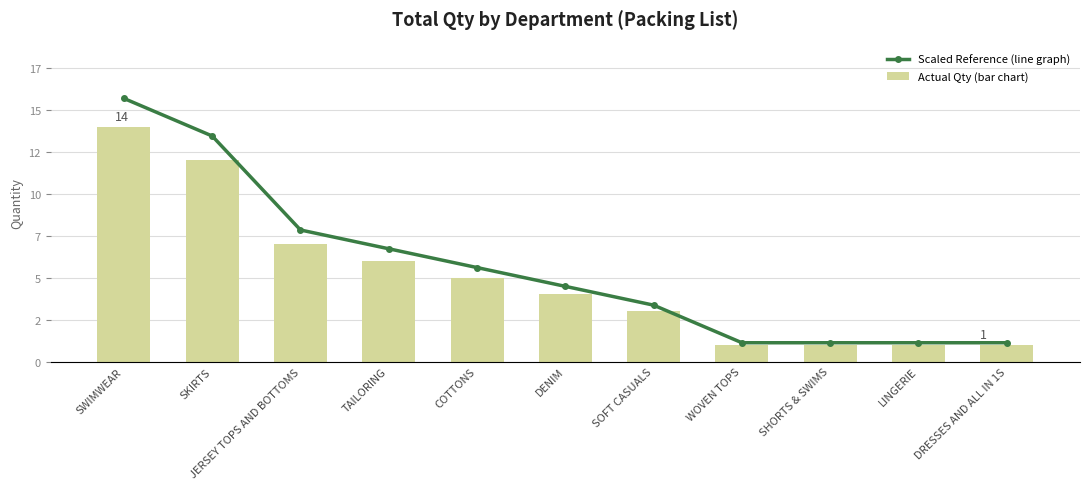

Which has a higher value, SWIMWEAR or SKIRTS?

SWIMWEAR